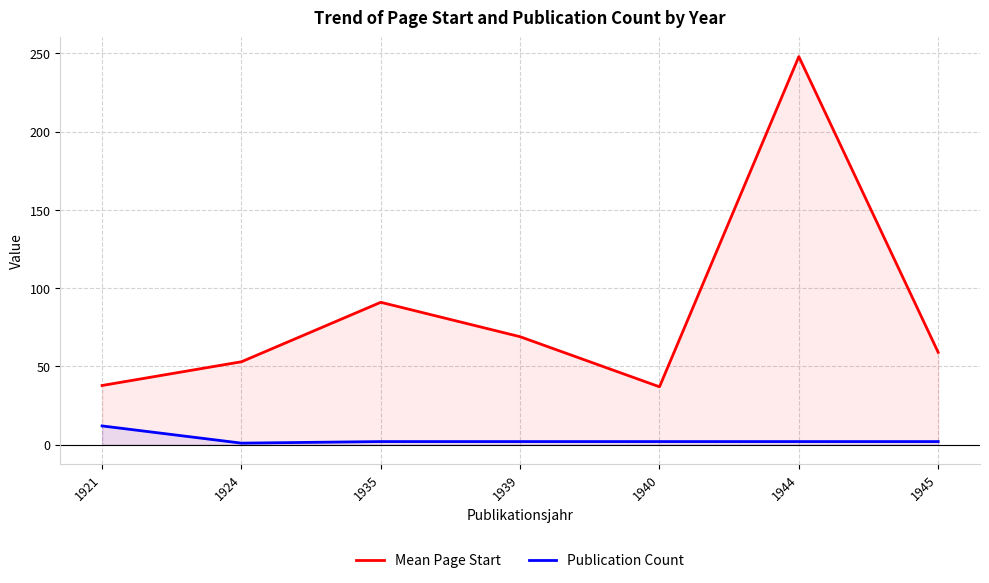

True or false: Mean Page Start and Publication Count intersect in this chart.

False